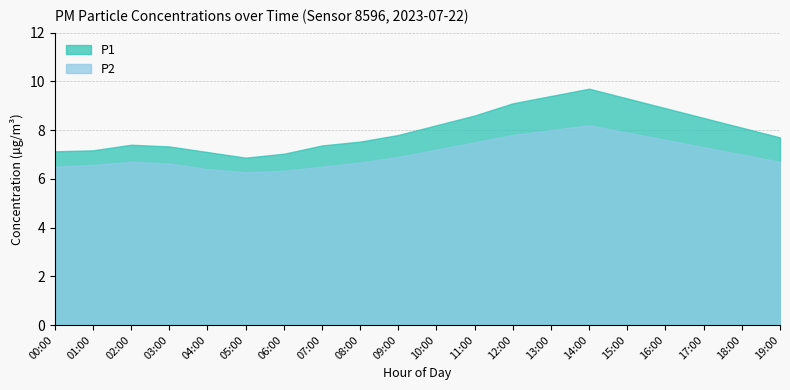

What value does the P2 series have at 07:00?

6.5